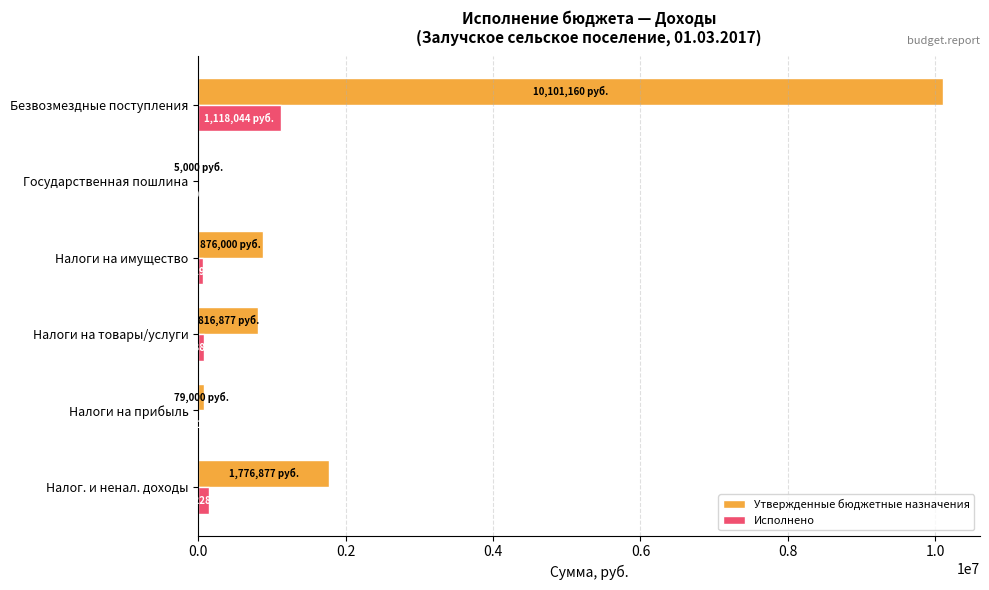

The value of Утвержденные бюджетные назначения at Налог. и ненал. доходы is 483087.0. True or false?

False